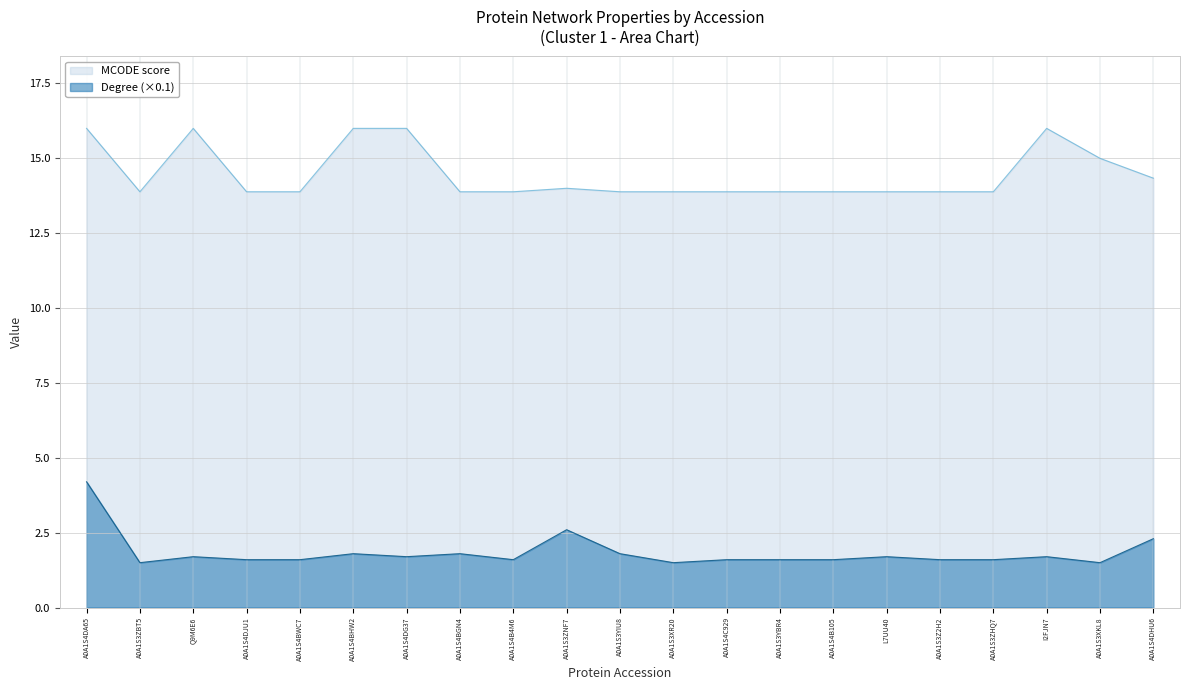

Between A0A1S3Z2H2 and A0A1S4DJU1, which is larger?

A0A1S3Z2H2